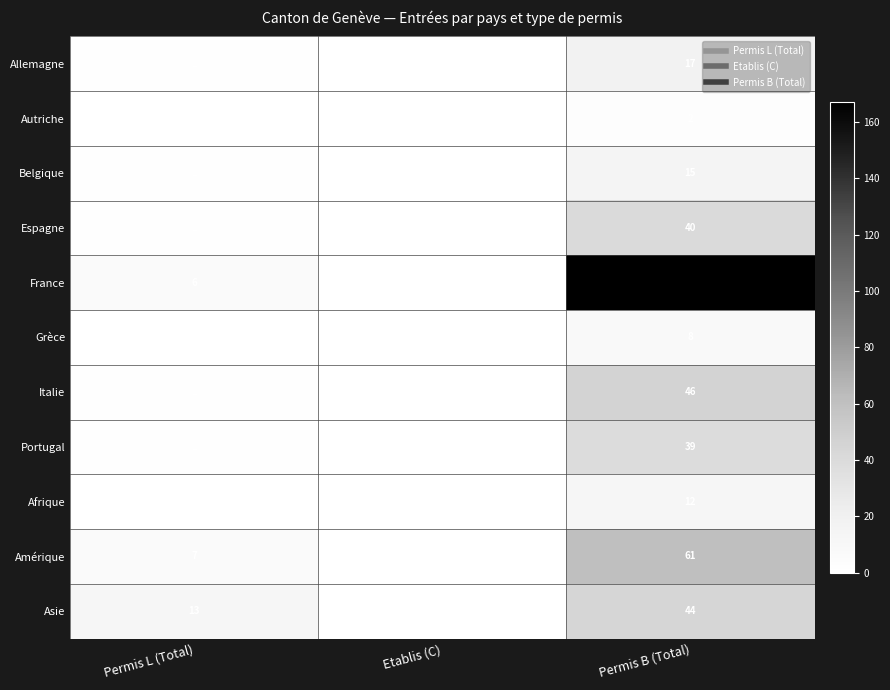

How many values in the Autriche series exceed 0?

1